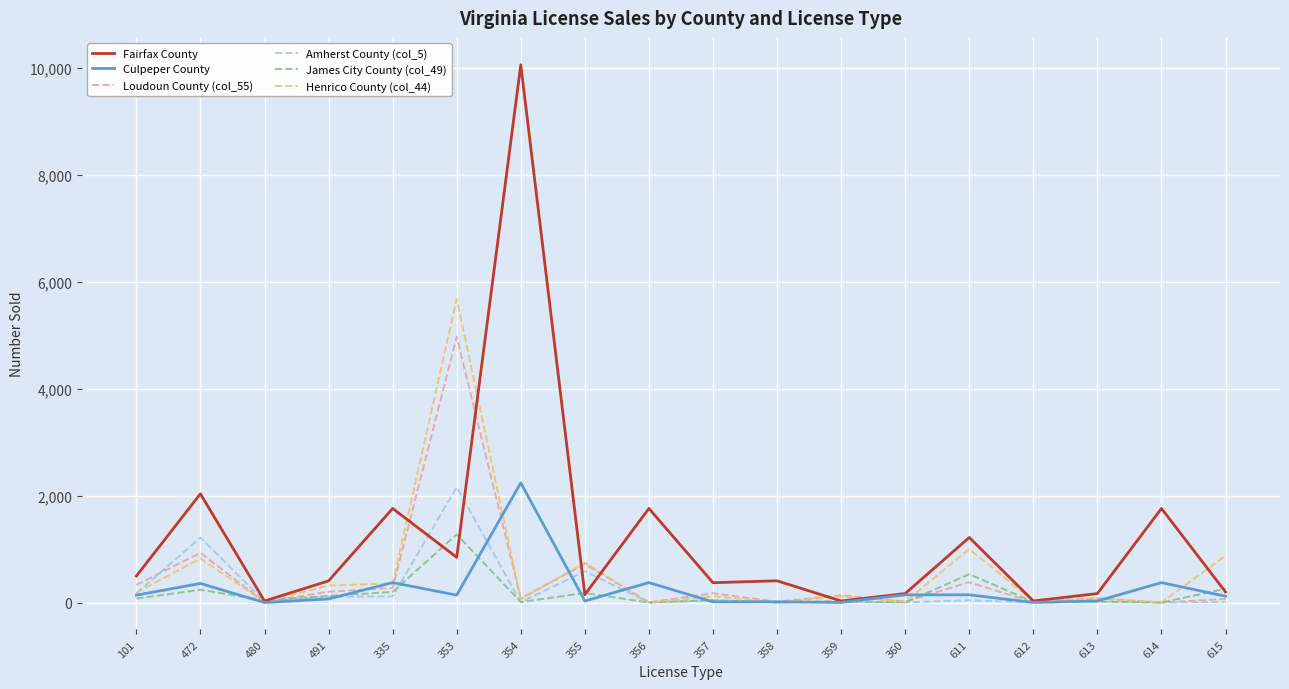

At which label is Amherst County (col_5) closest to 1080?

472